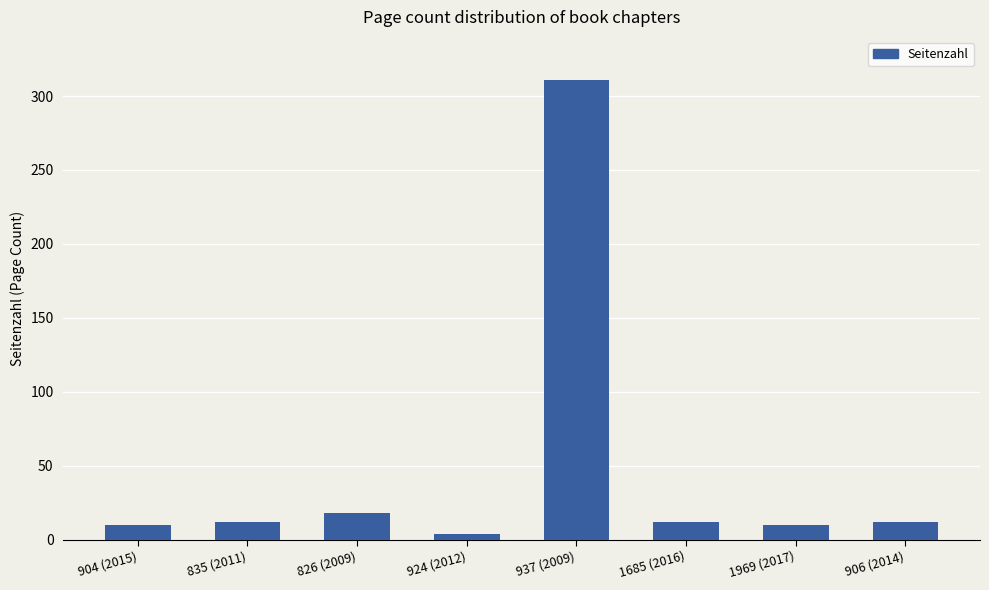

True or false: the data shows 142 at 937 (2009).

False